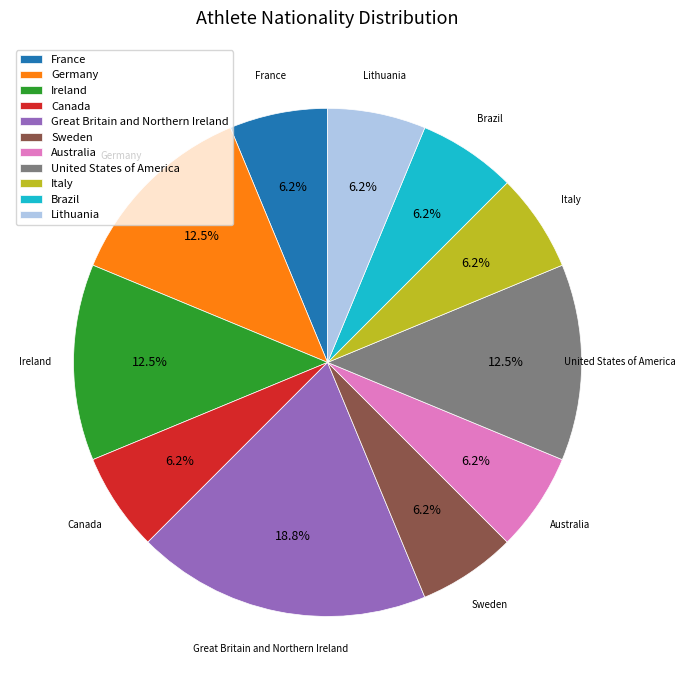

Combined, do Germany and Italy account for over 50%?

No